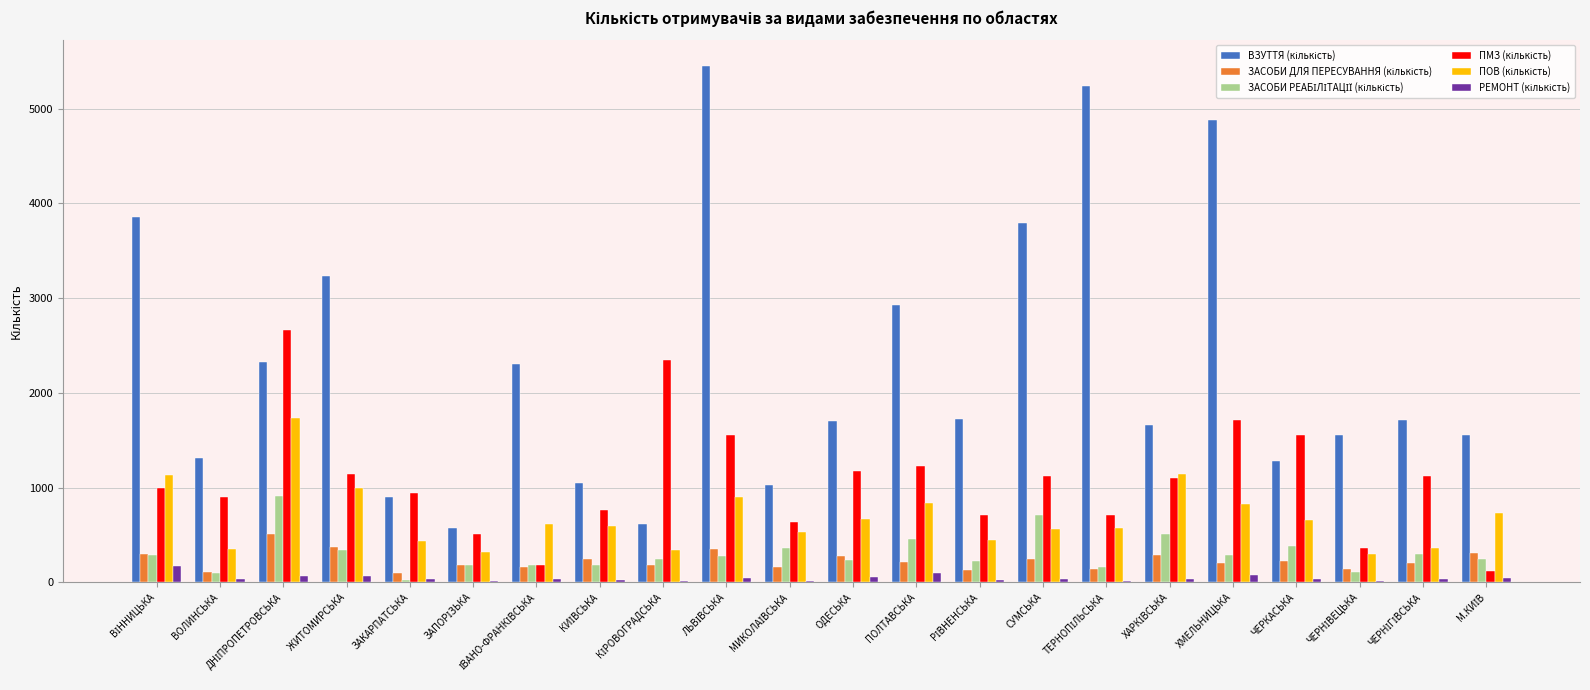

What is the greatest value displayed?

5447